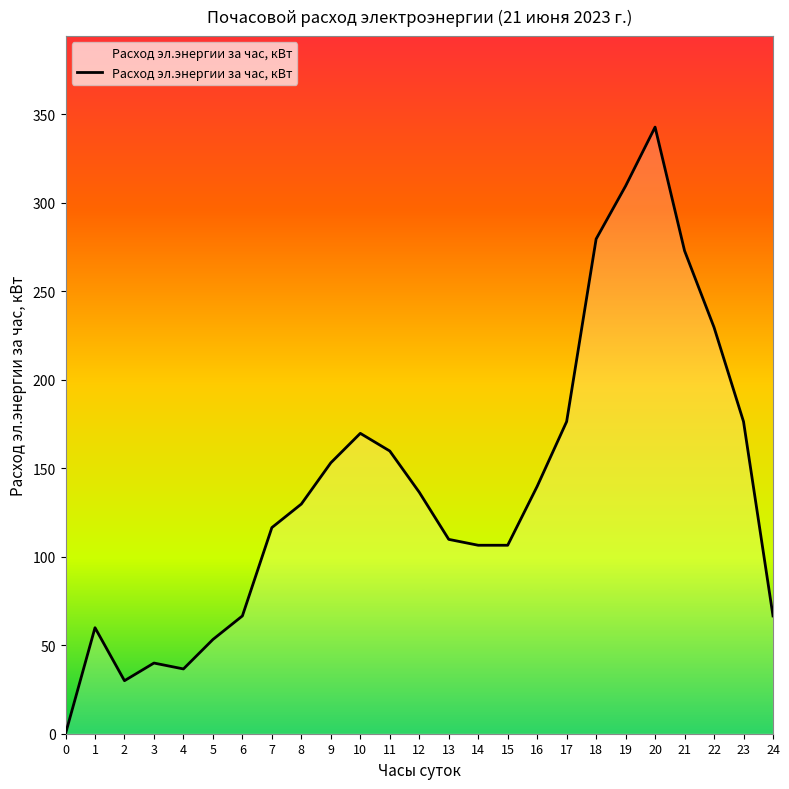

Reading right to left, list all the values displayed in this chart.

66.6	176.4	229.6	272.9	342.8	309.5	279.6	176.4	139.8	106.5	106.5	109.8	136.5	159.8	169.7	153.1	129.8	116.5	66.6	53.3	36.6	39.9	30.0	59.9	0.0